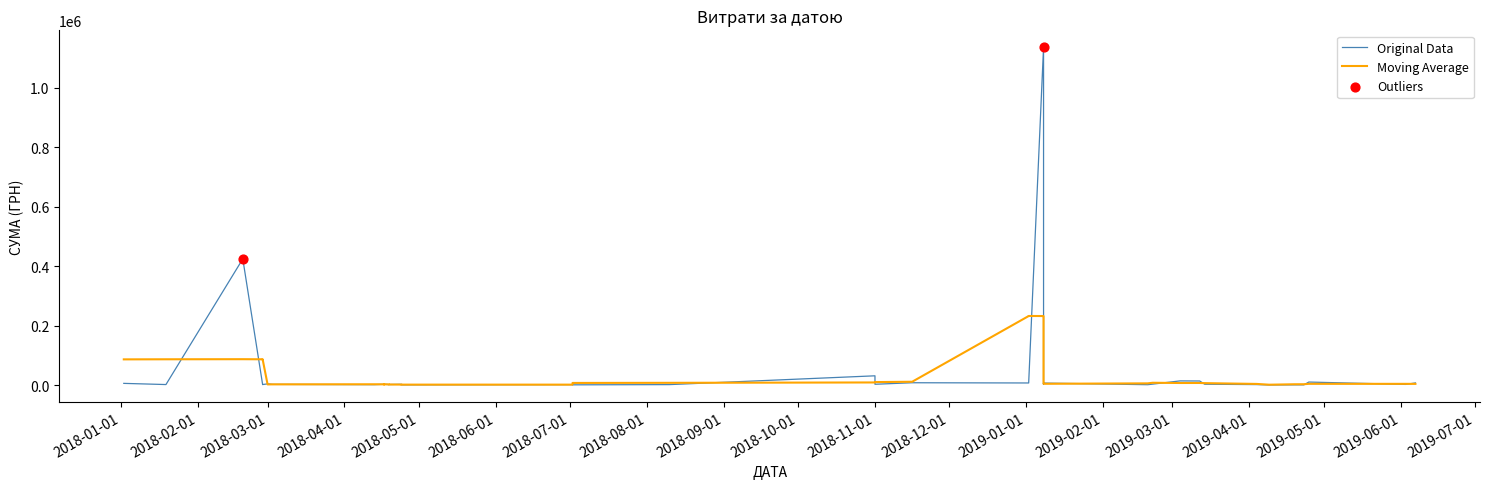

What is the ratio of the value at 7 to the value at 3?

5.4